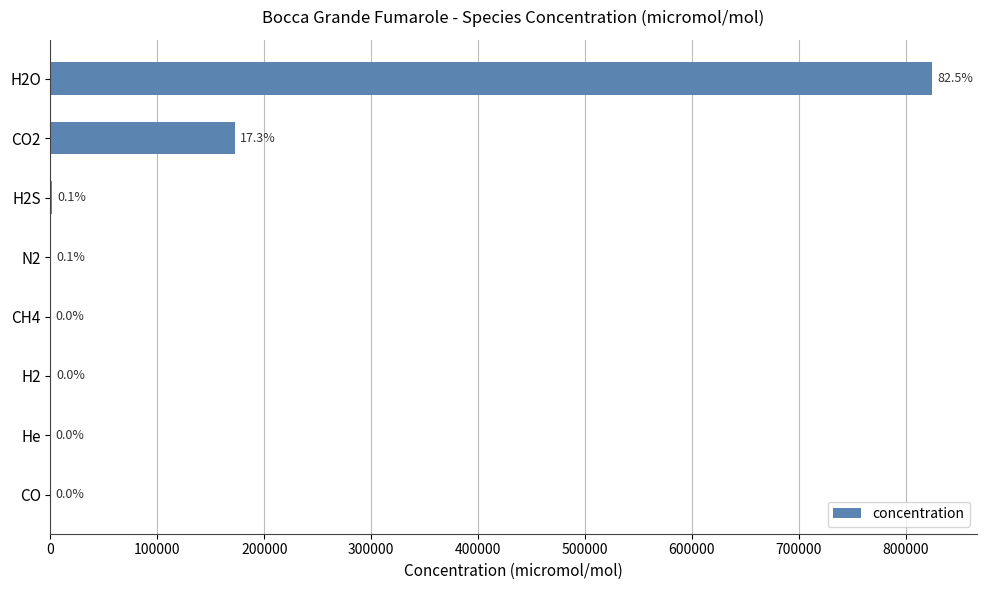

Are the bars horizontal?

Yes